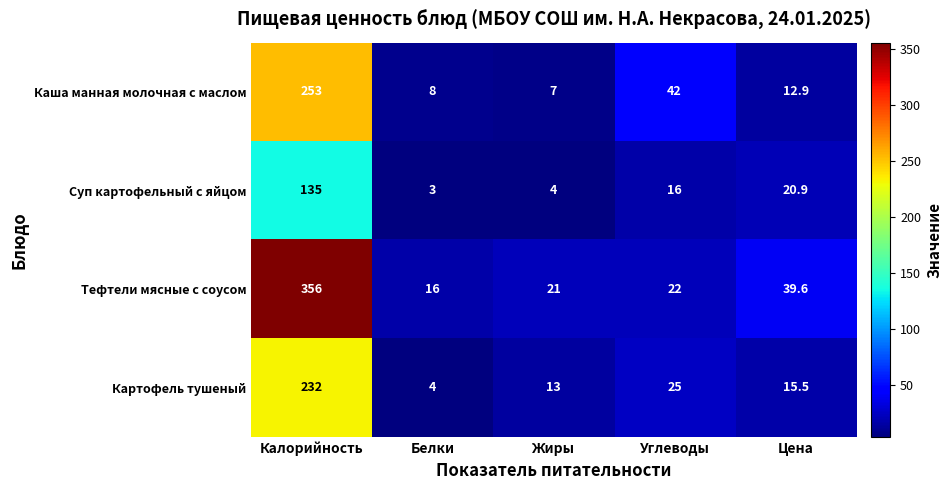

What is the average value of the Тефтели мясные с соусом series?

90.9